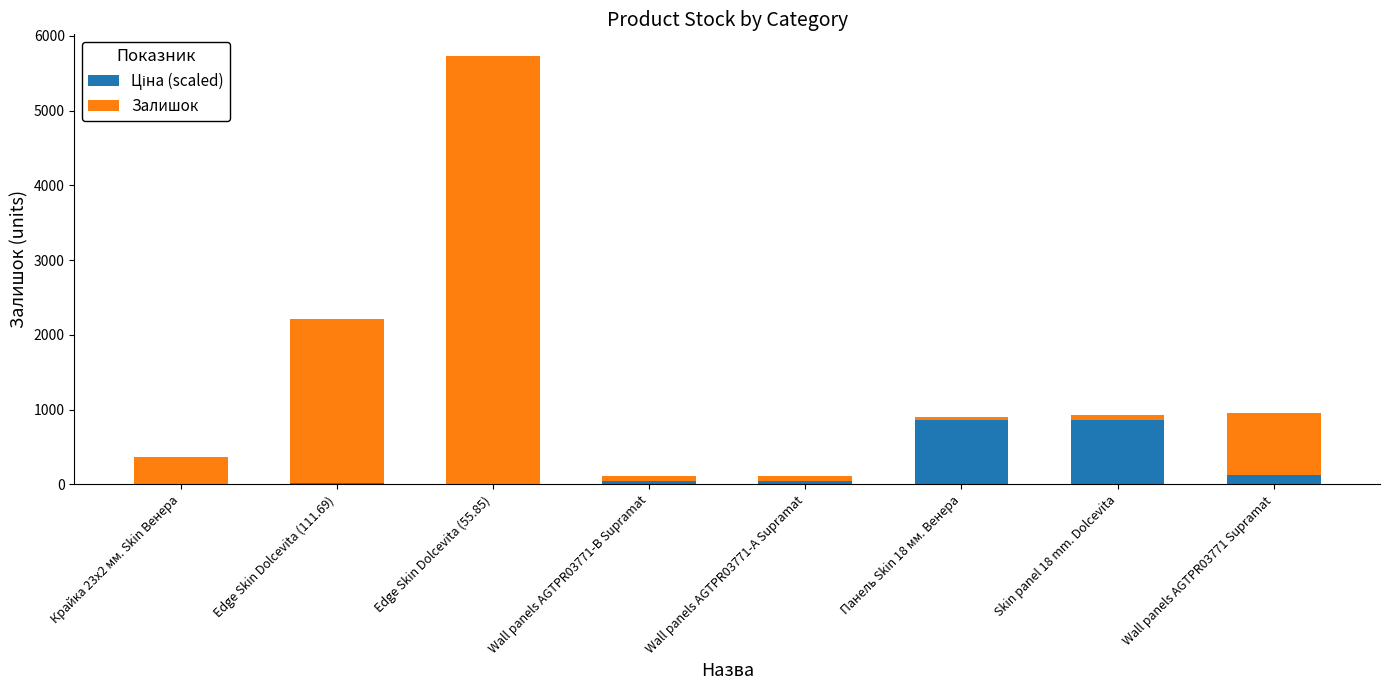

At which category is the sum across all series the highest?

Edge Skin Dolcevita (55.85)